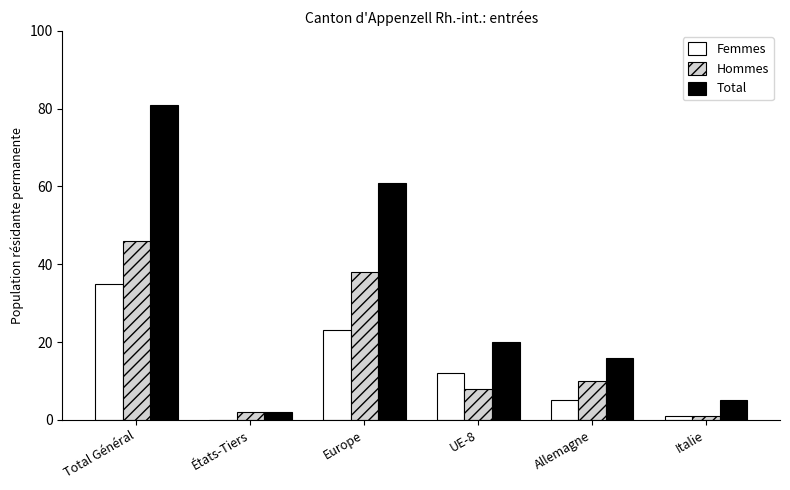

Reading left to right, what are all the values shown in this chart?

Femmes: 35	0	23	12	5	1
Hommes: 46	2	38	8	10	1
Total: 81	2	61	20	16	5